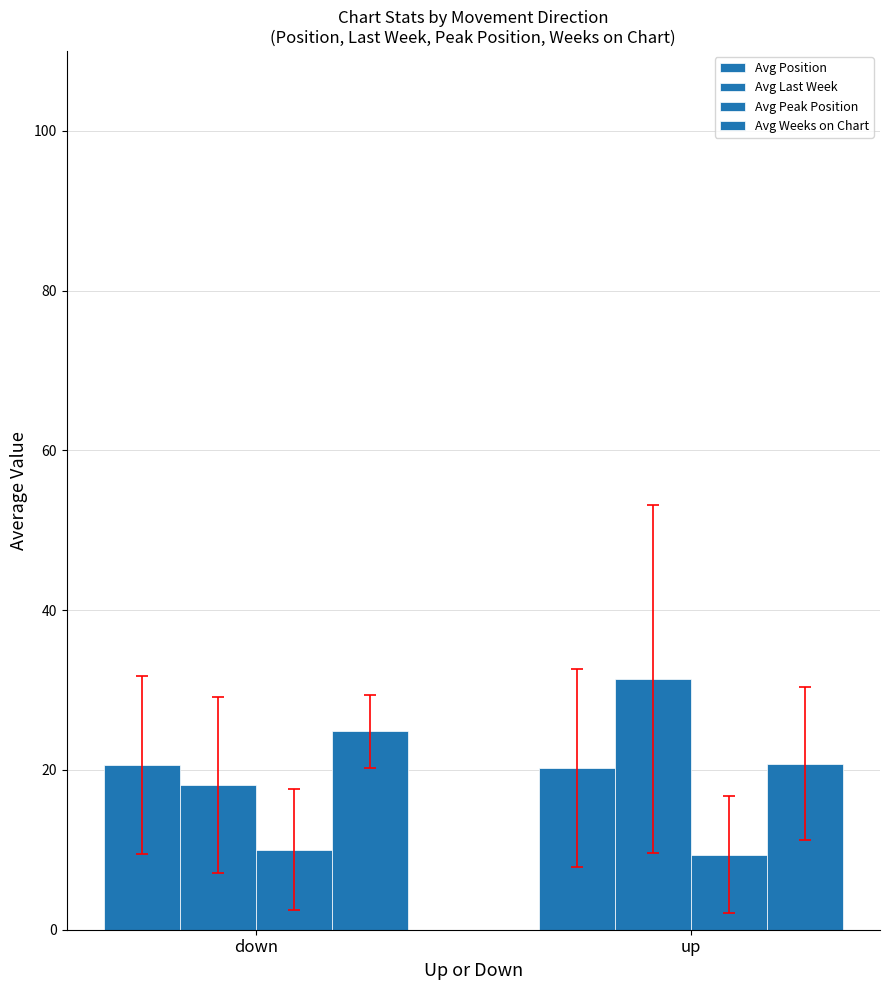

What is the difference between the maximum and minimum values in the Avg Peak Position series?

0.7